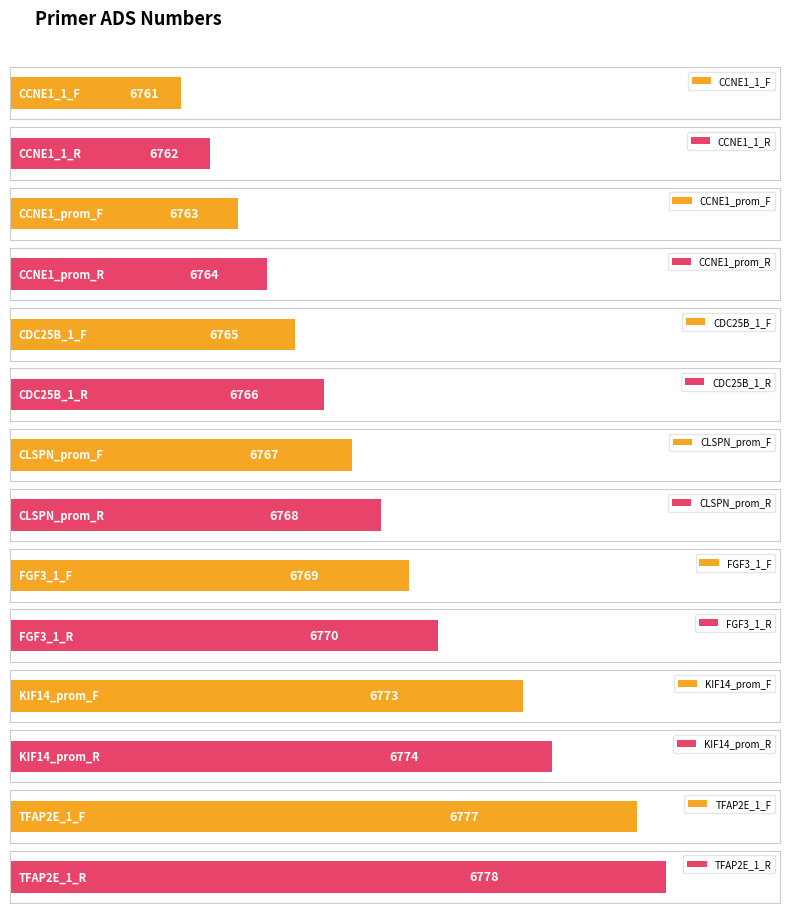

Which category has the lowest value across all series?

CCNE1_1_F